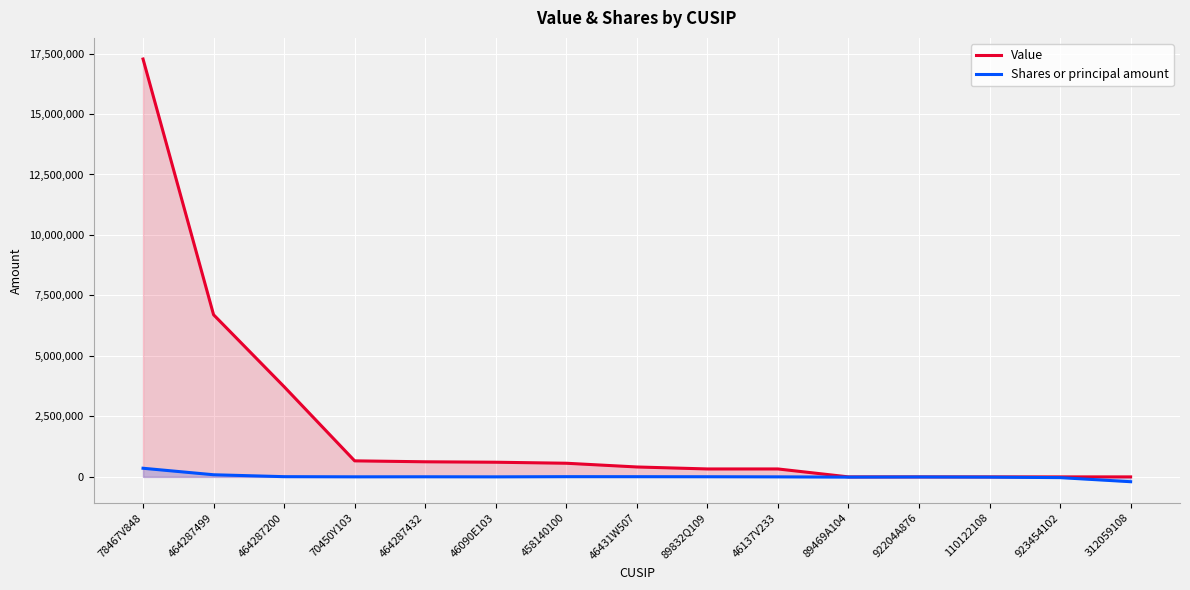

How many values in Shares or principal amount are below zero?

5